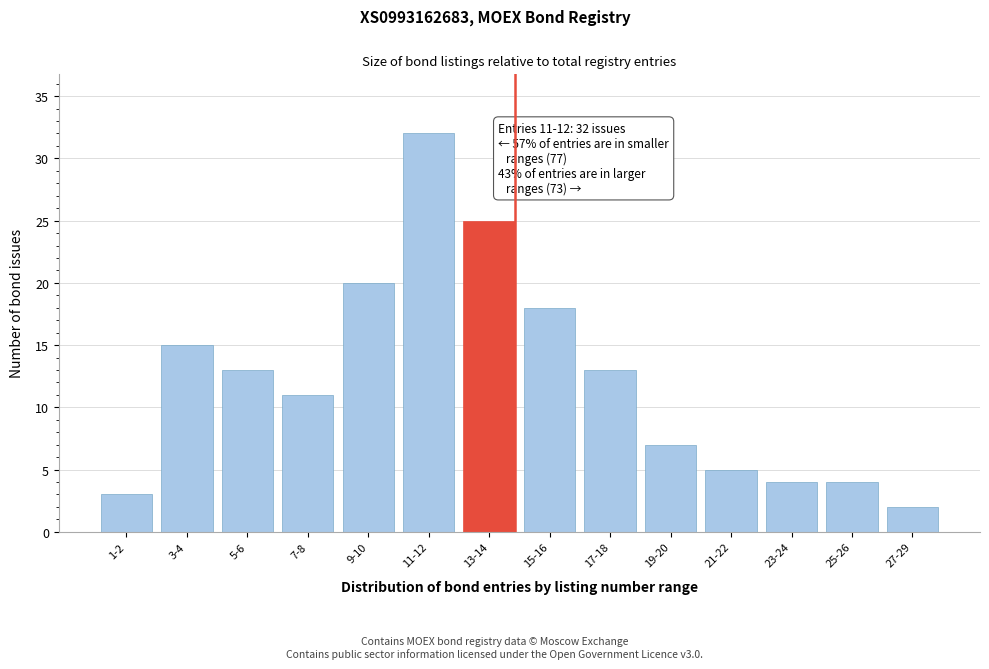

Reading right to left, what are all the values shown in this chart?

2	4	4	5	7	13	18	25	32	20	11	13	15	3